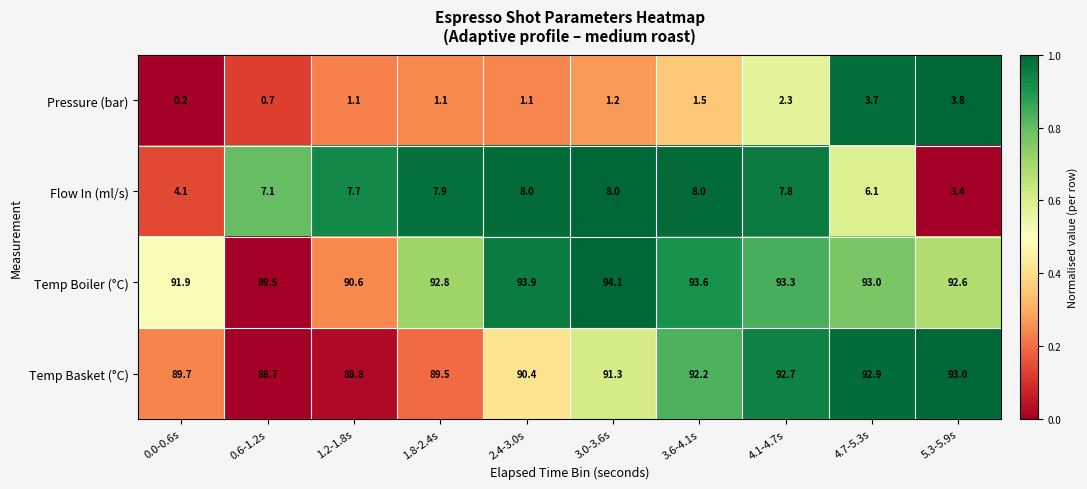

The value of Flow In (ml/s) at 0.0-0.6s is 1.1. True or false?

False